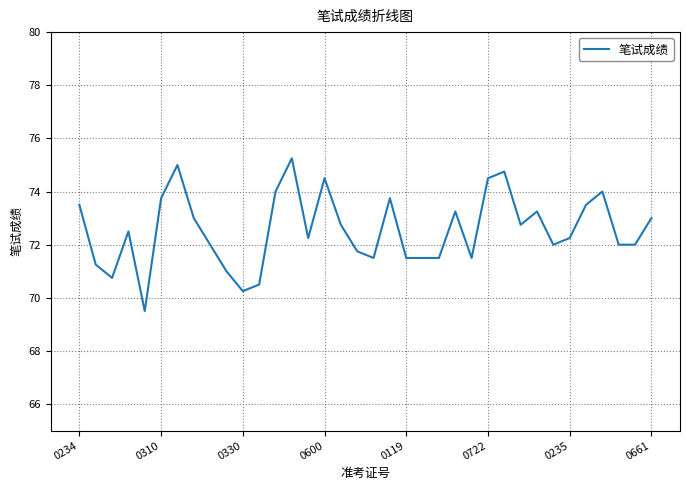

What is the smallest value displayed?

69.5